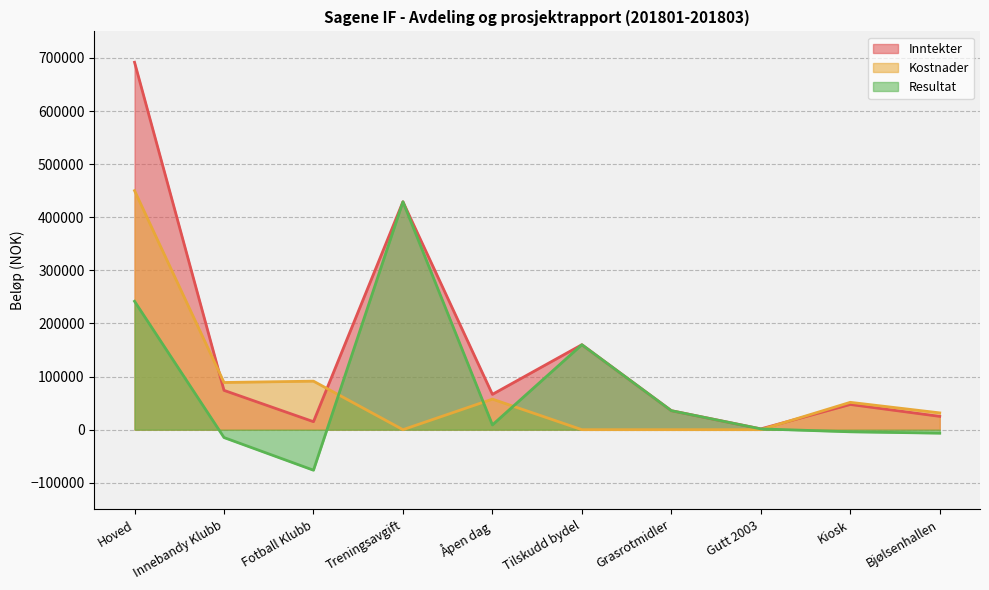

What is the difference between the maximum and minimum values in the Kostnader series?

450114.7